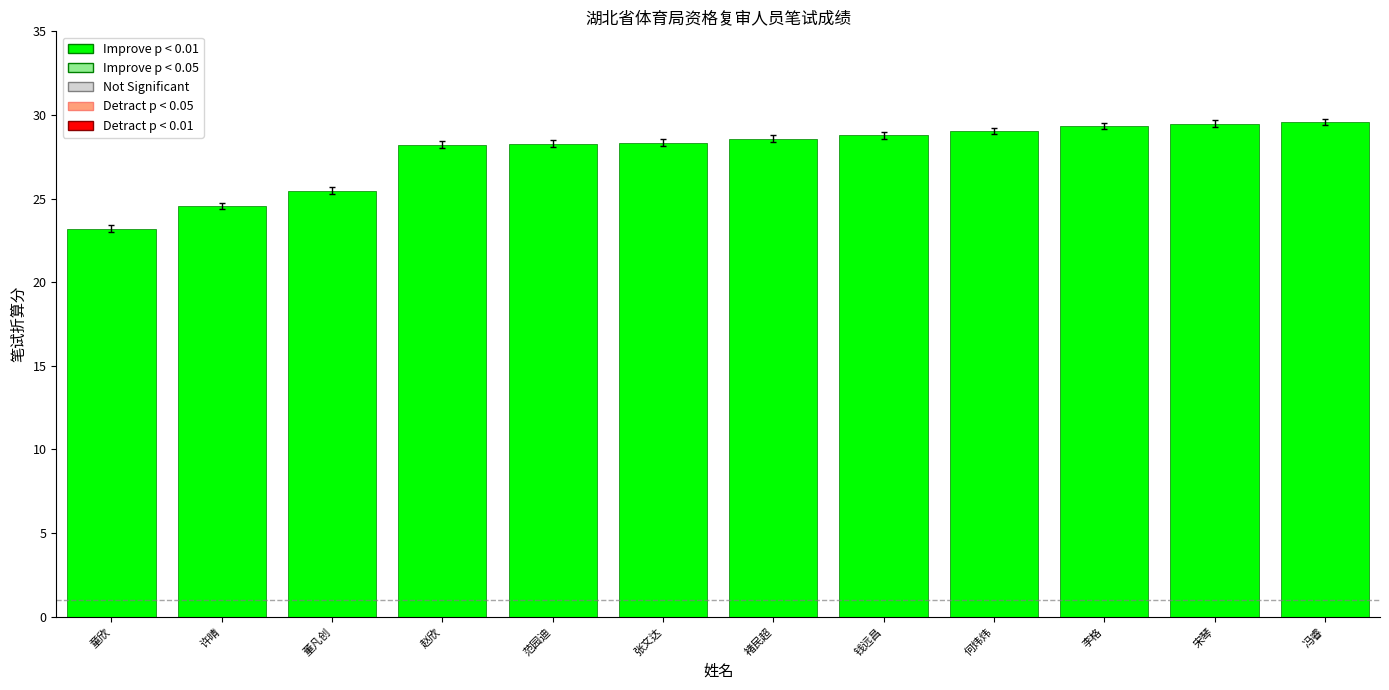

Where is the data nearest to the value 26?

董凡创